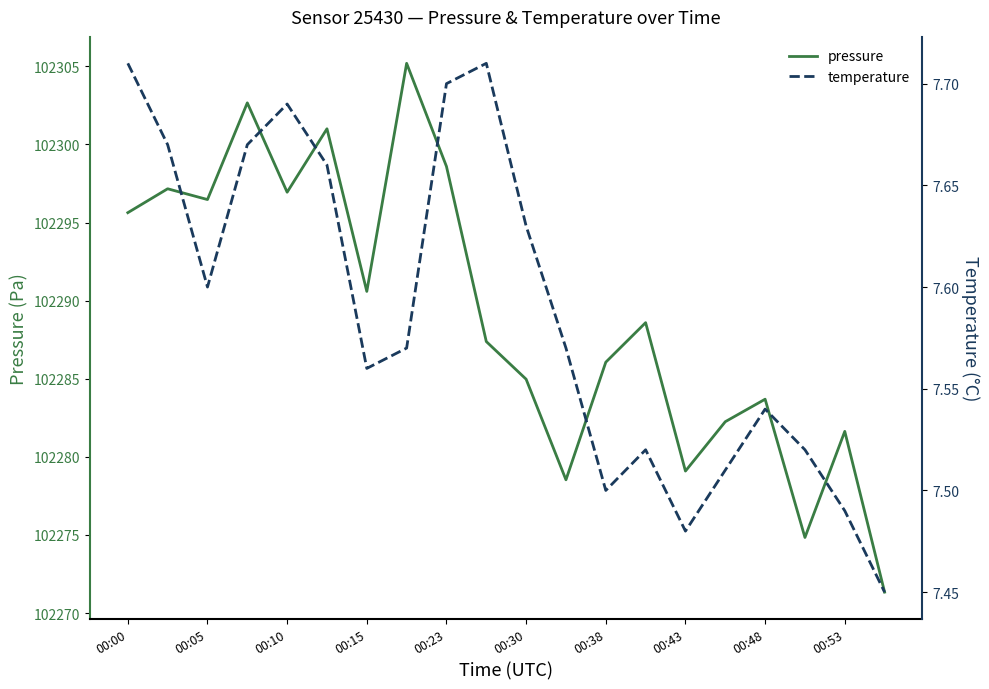

In temperature, how many points are lower than both neighbors (excluding endpoints)?

4